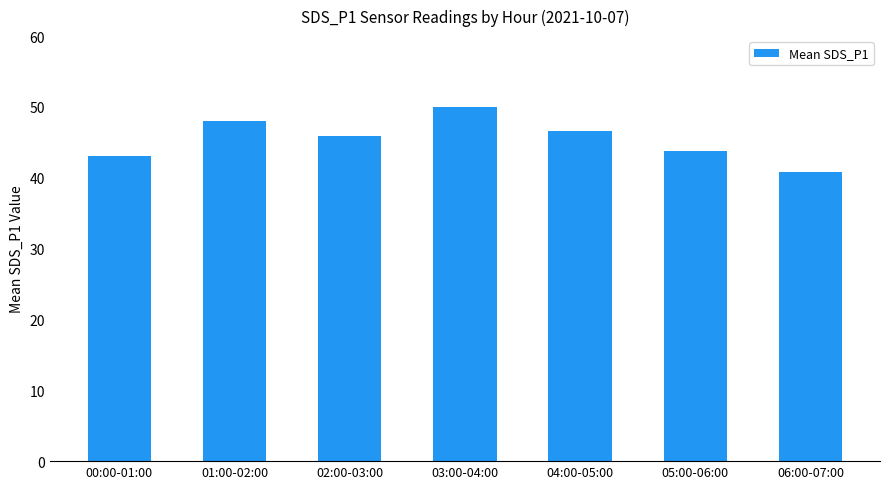

Approximately how many times larger is the value at 05:00-06:00 compared to 01:00-02:00?

0.9